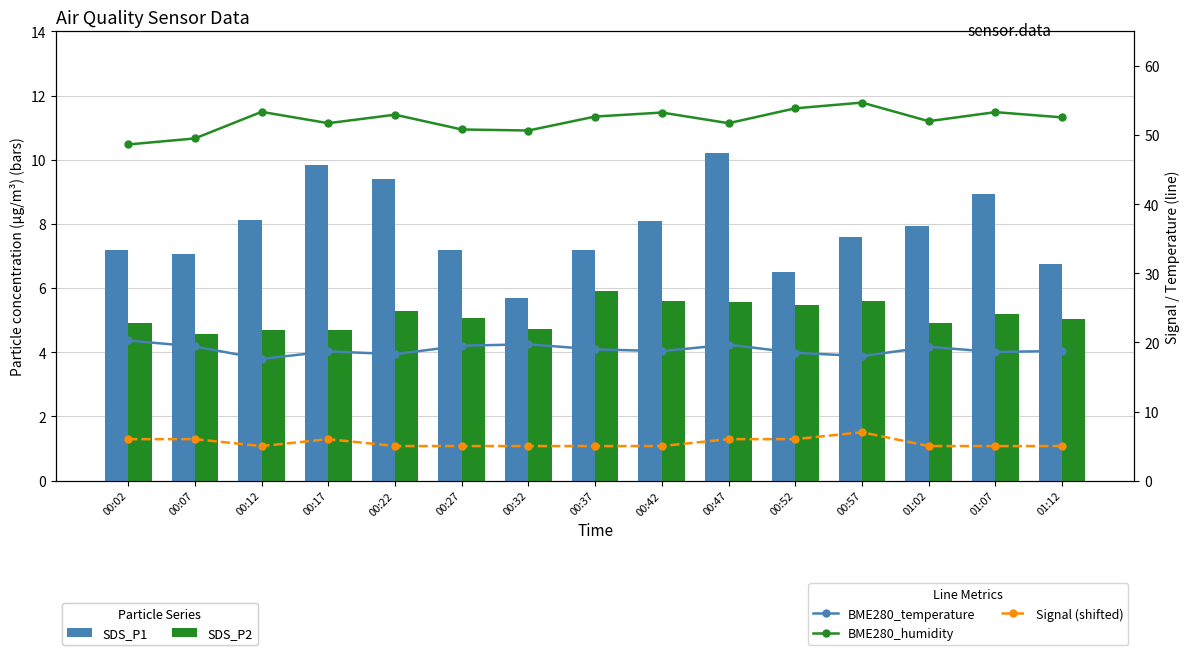

List the series in order of their peak value, lowest first.

SDS_P2, Signal (shifted), SDS_P1, BME280_temperature, BME280_humidity